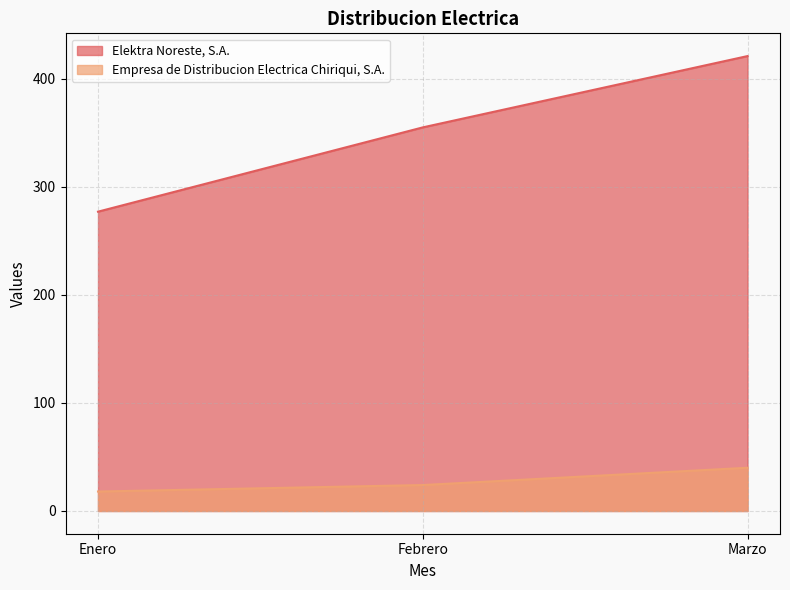

At which category is the sum across all series the highest?

Marzo